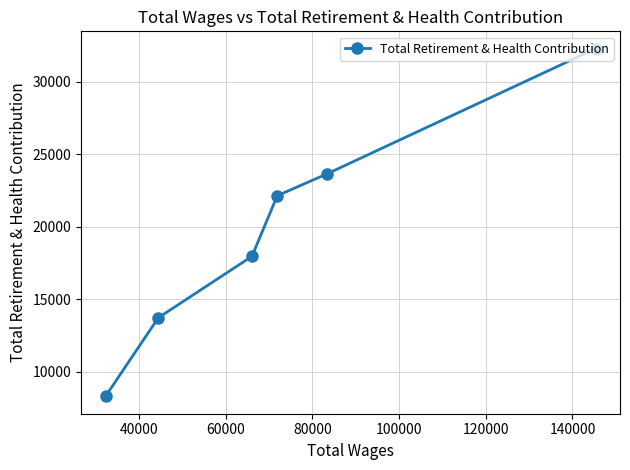

What is the maximum value shown in the chart?

32287